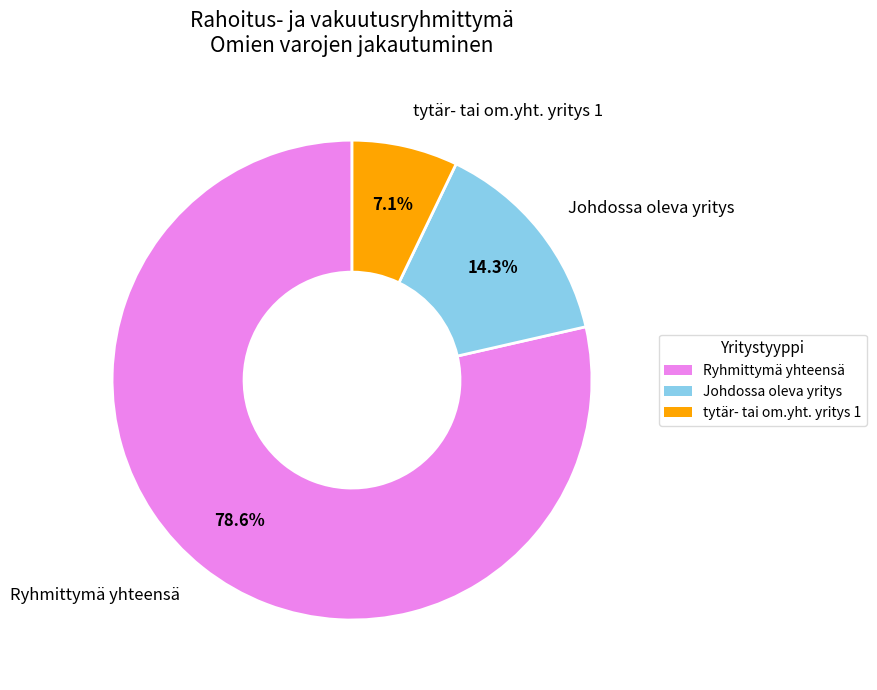

To the nearest percent, what portion does Ryhmittymä yhteensä represent?

79%